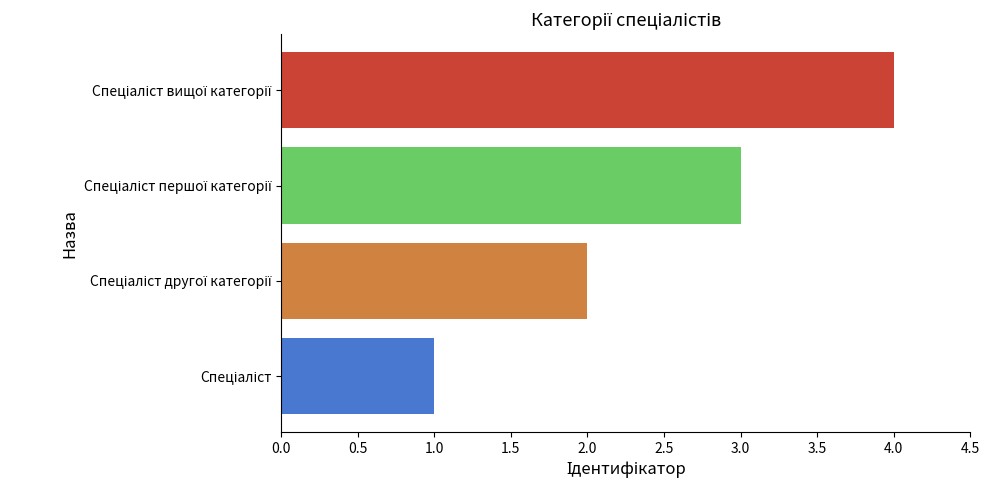

What is the sum of all values?

10